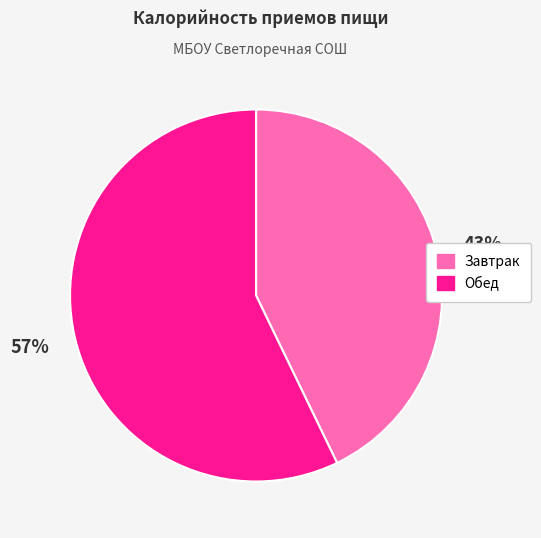

To the nearest percent, what is the difference between the largest and smallest slice percentages?

14%